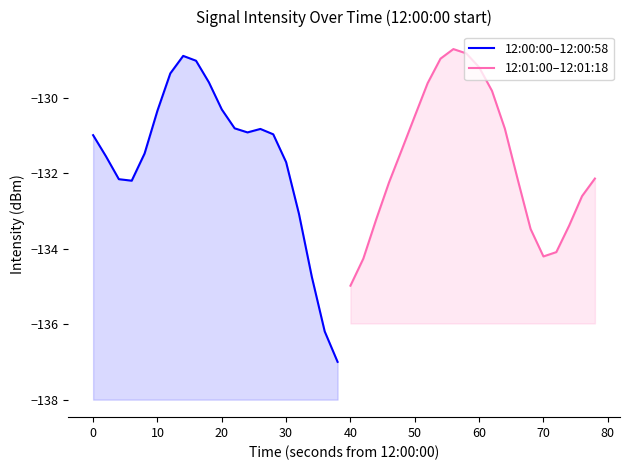

True or false: 12:00:00–12:00:58 and 12:01:00–12:01:18 cross at least once.

True